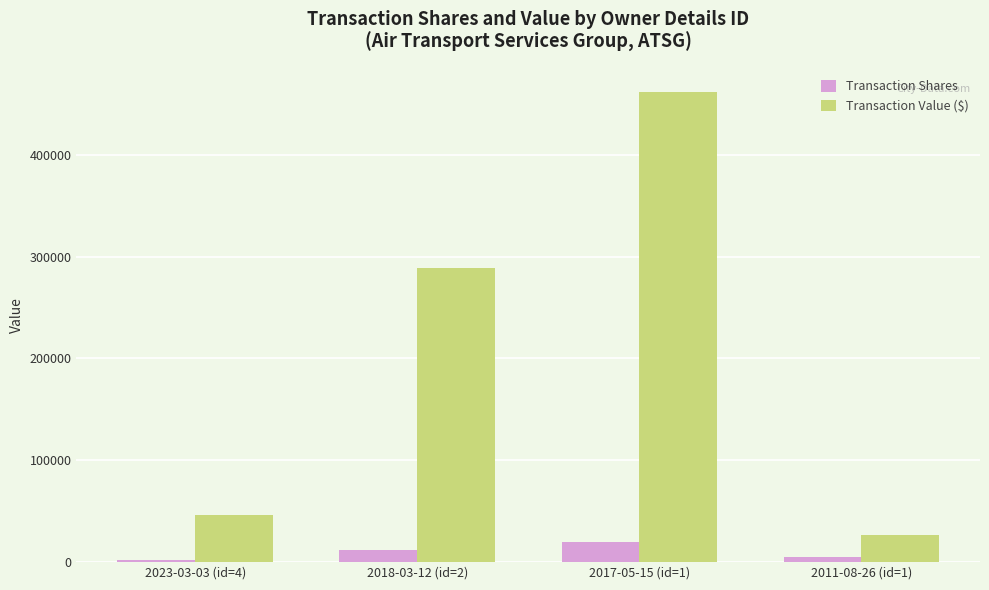

What is the average value of the Transaction Shares series?

9660